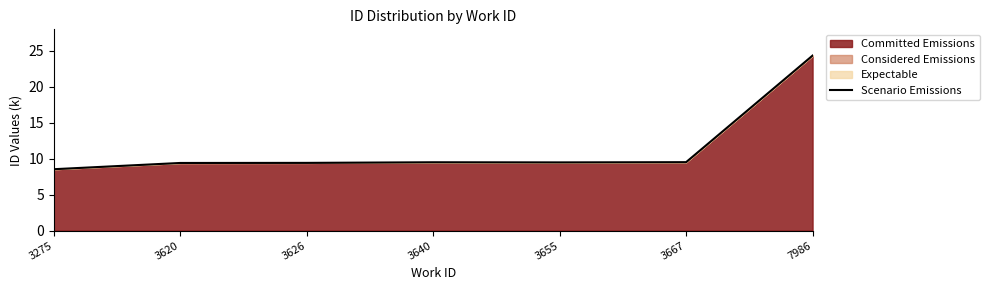

Reading left to right, list all the values displayed in this chart.

8.5	9.4	9.4	9.5	9.5	9.5	24.3